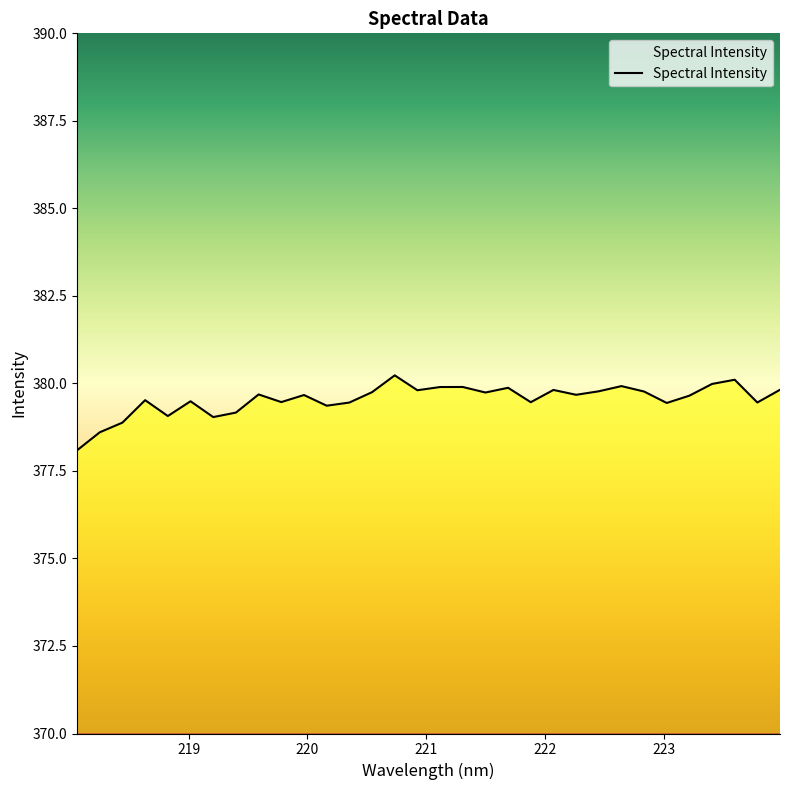

What is the average value?

379.5